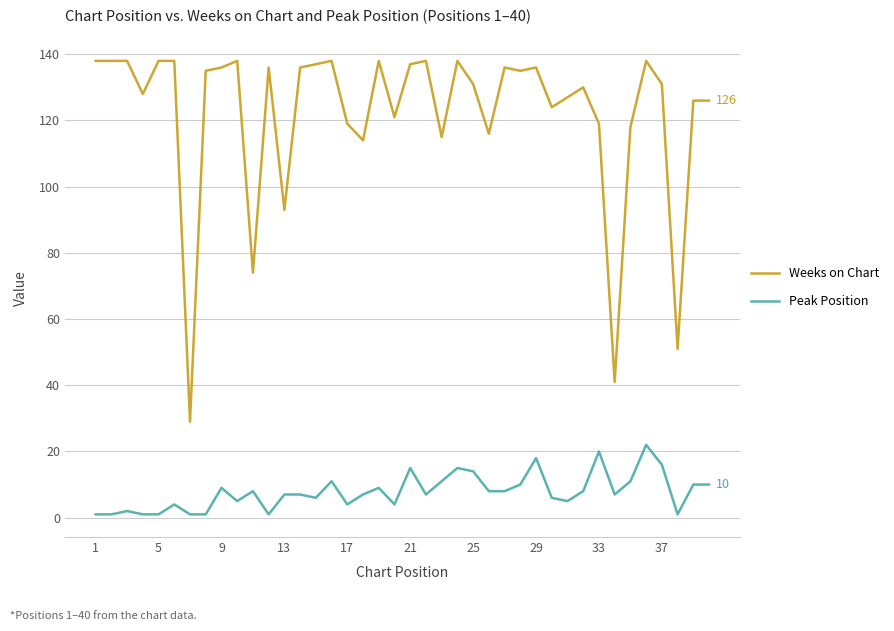

True or false: Weeks on Chart and Peak Position intersect in this chart.

False